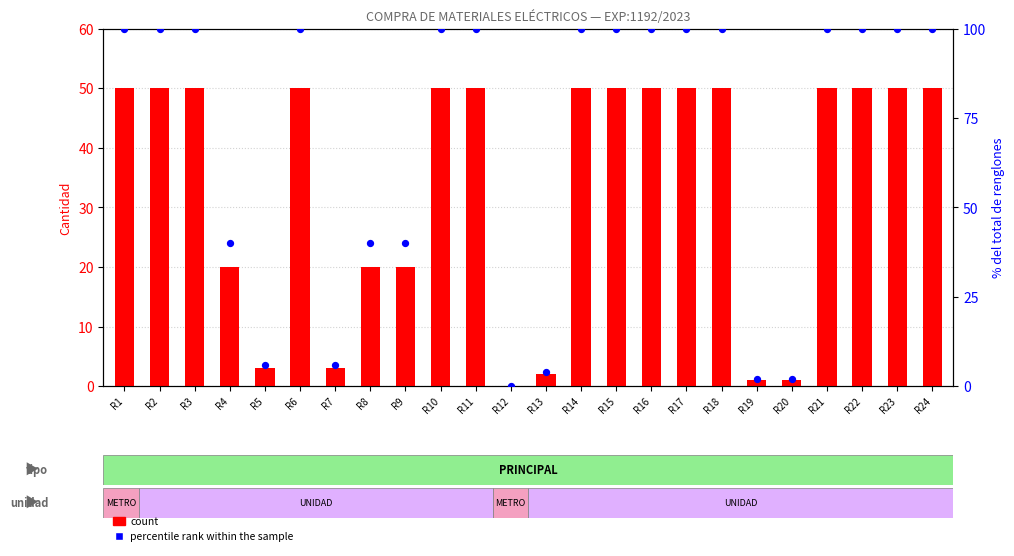

Which series contains the highest Y value?

percentile rank within the sample